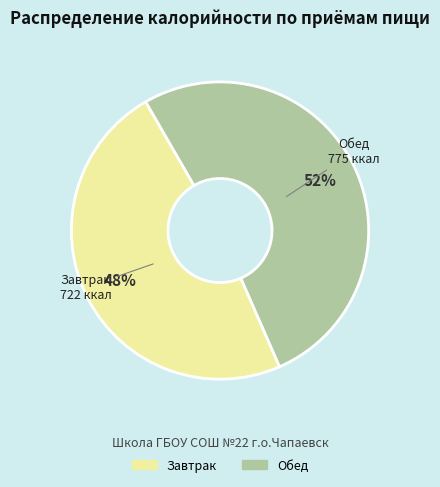

Rank the categories by value from lowest to highest.

Завтрак, Обед